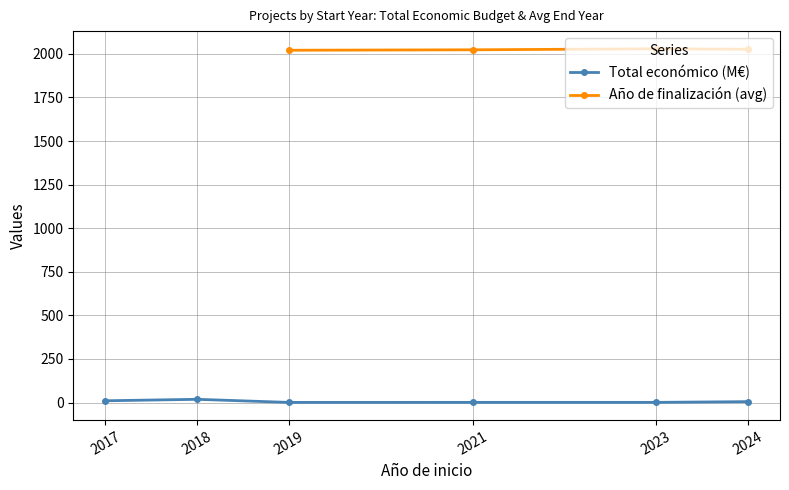

Is it true that Año de finalización (avg) equals 2029.3 at 2023?

True